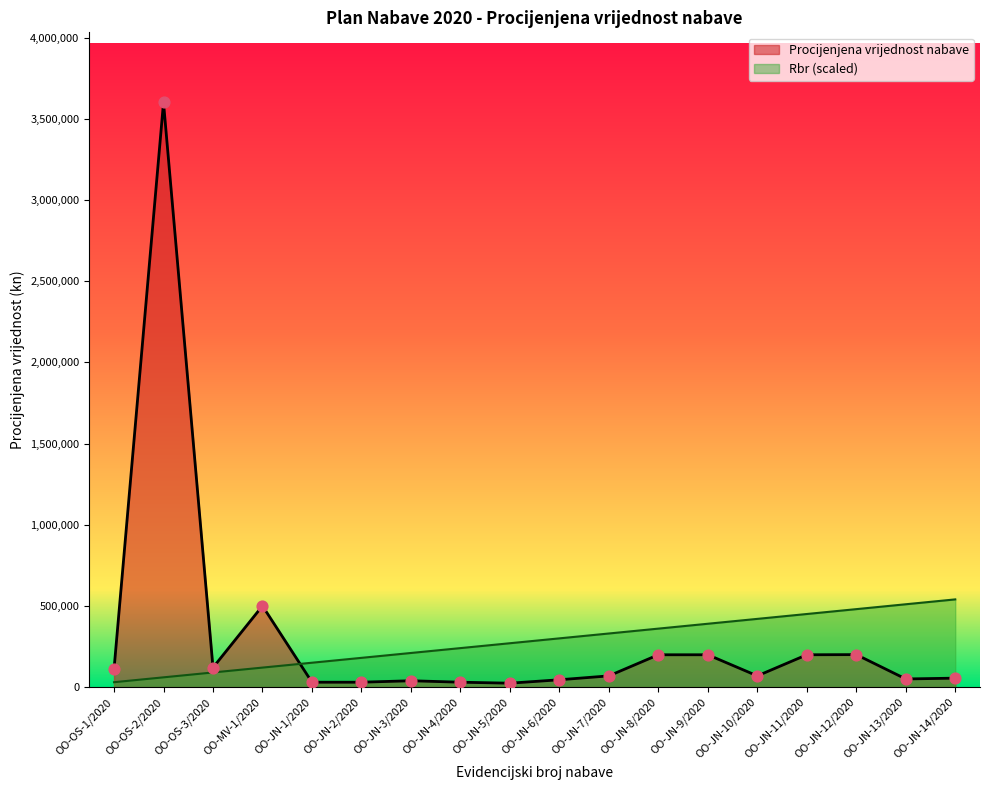

At which category is the sum across all series the highest?

OO-OS-2/2020